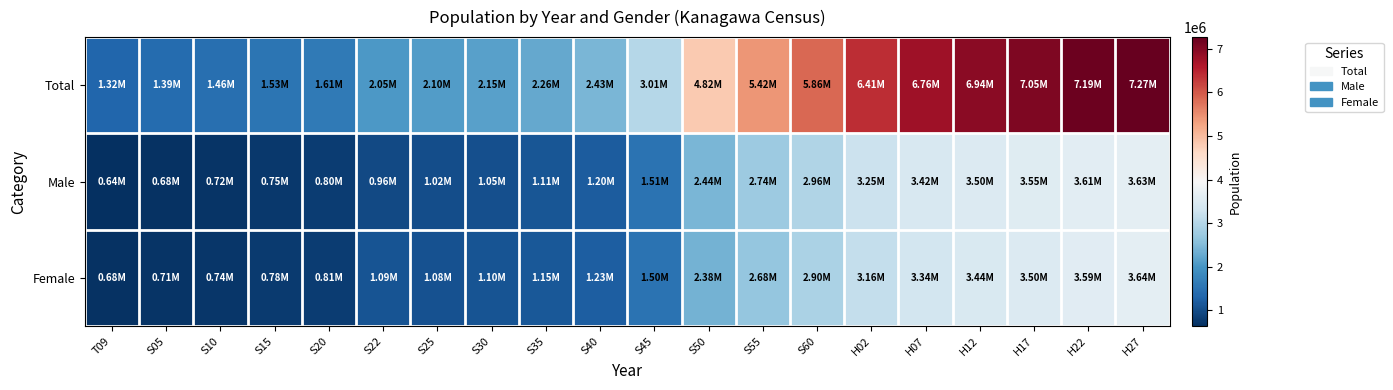

Reading left to right, list all the values displayed in this chart.

Total: T09=1319533	S05=1394461	S10=1459172	S15=1528854	S20=1608039	S22=2047261	S25=2100453	S30=2146445	S35=2262623	S40=2430871	S45=3014983	S50=4821340	S55=5420480	S60=5863678	H02=6405319	H07=6759311	H12=6938006	H17=7054243	H22=7194556	H27=7266534
Male: T09=641161	S05=682052	S10=718779	S15=753802	S20=798321	S22=955753	S25=1022869	S30=1049695	S35=1110083	S40=1200573	S45=1511947	S50=2437128	S55=2739175	S60=2961591	H02=3245868	H07=3419218	H12=3500224	H17=3554843	H22=3608711	H27=3628418
Female: T09=678372	S05=712409	S10=740393	S15=775052	S20=809718	S22=1091508	S25=1077584	S30=1096750	S35=1152540	S40=1230298	S45=1503036	S50=2384212	S55=2681305	S60=2902087	H02=3159451	H07=3340093	H12=3437782	H17=3499400	H22=3585845	H27=3638116